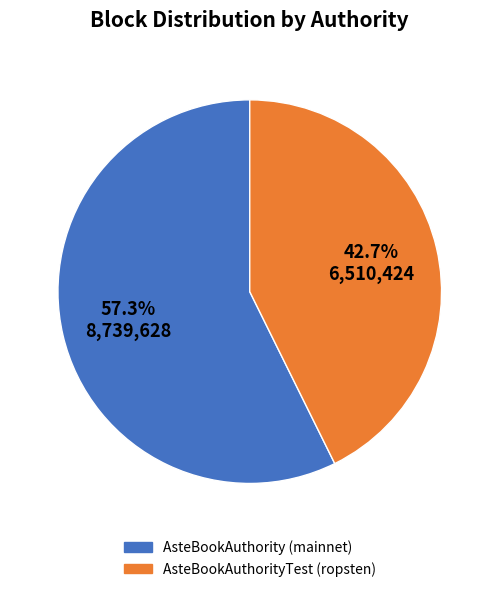

To the nearest percent, what is the difference between the AsteBookAuthority (mainnet) and AsteBookAuthorityTest (ropsten) slice percentages?

15%